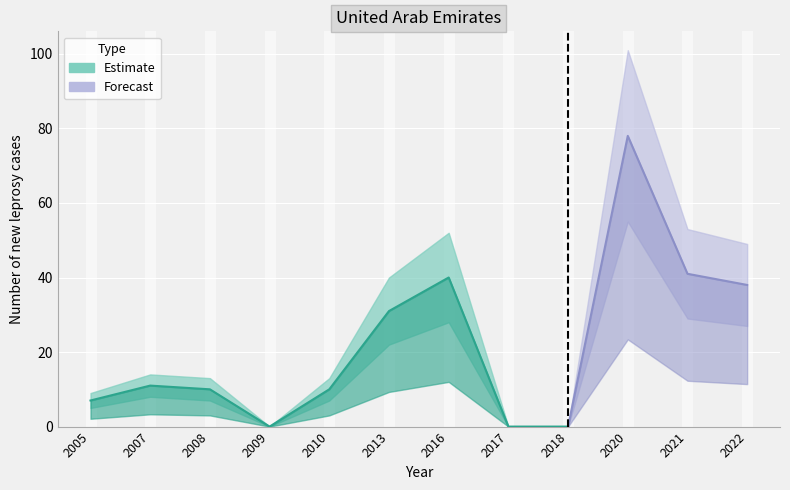

At which label is the value closest to 39?

2016